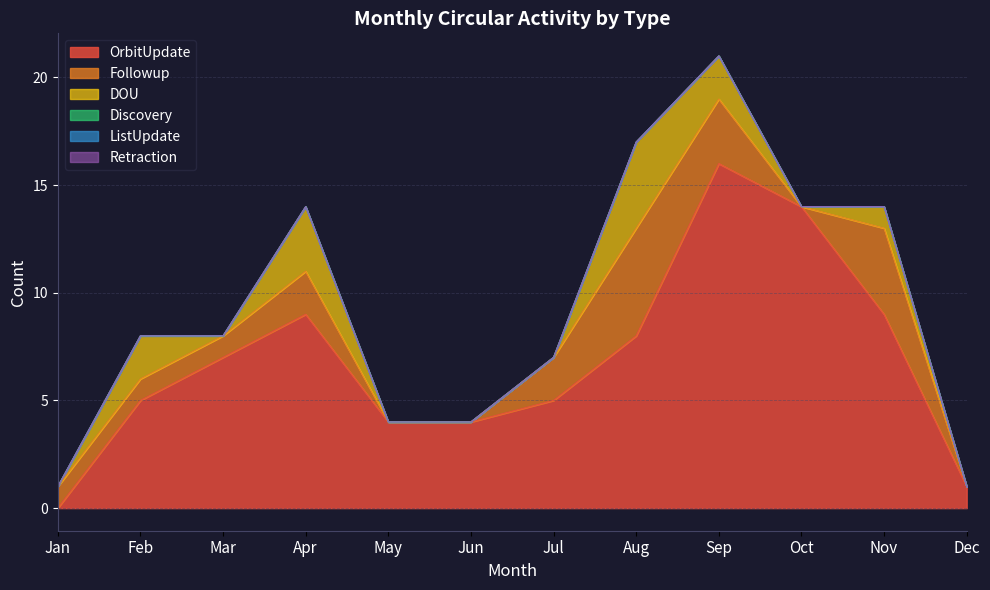

True or false: Followup and Retraction intersect in this chart.

False